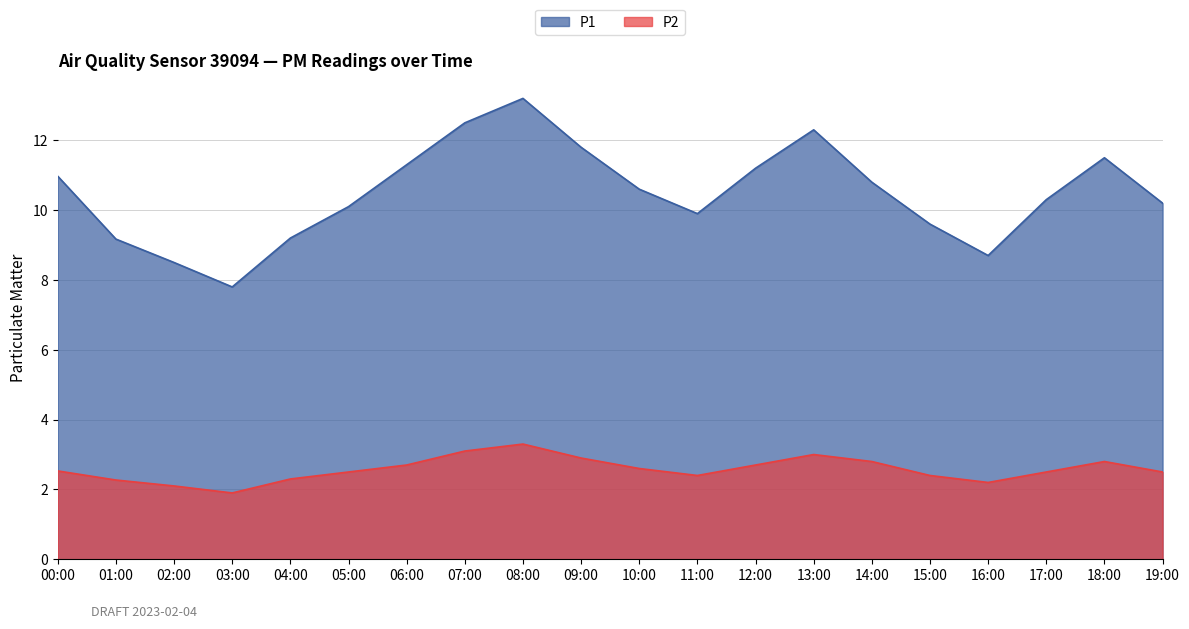

Count the number of categories in the chart.

20